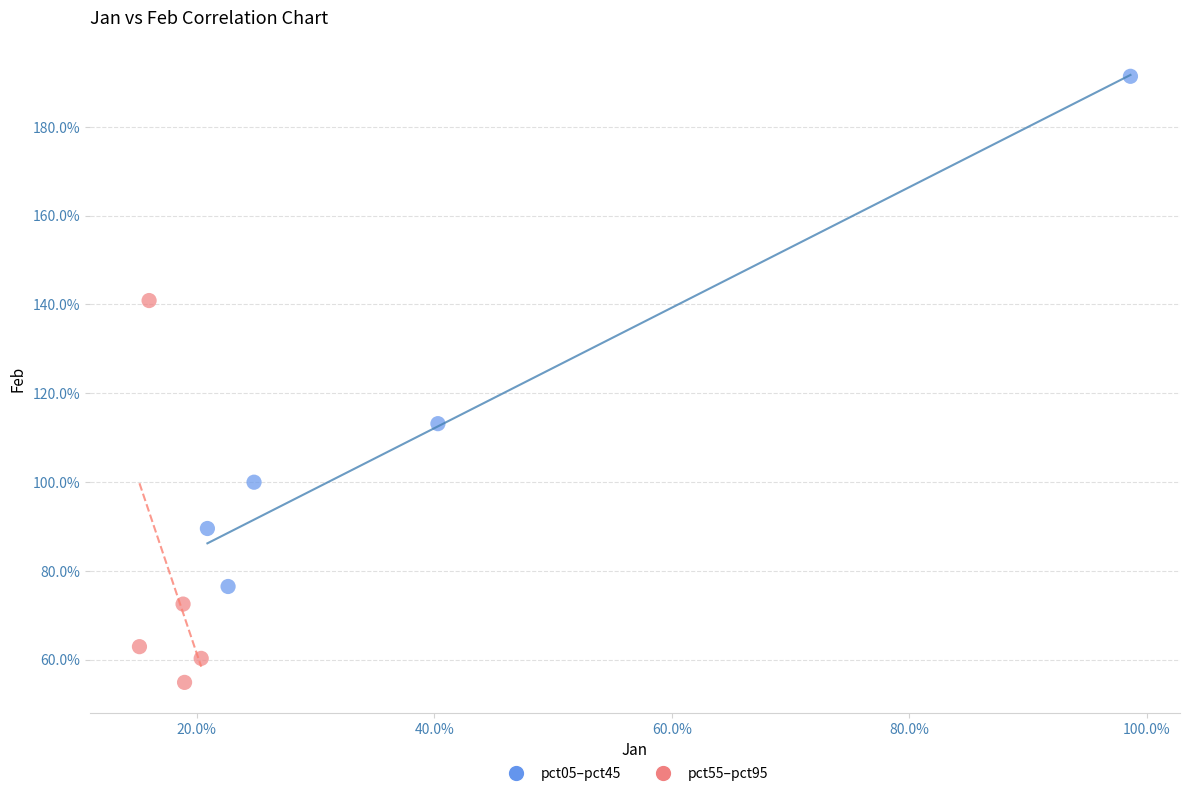

Which series contains the highest Y value?

pct05–pct45